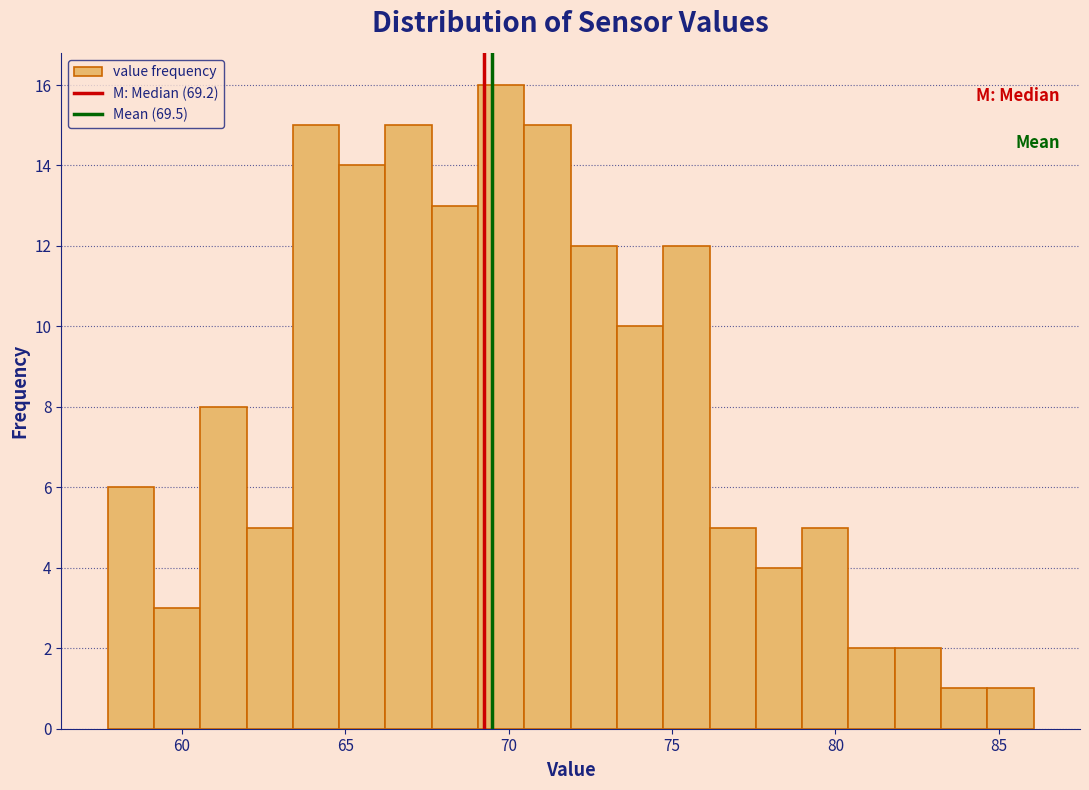

Read against the x-axis, roughly where is the centre of the tallest bar?

70.0